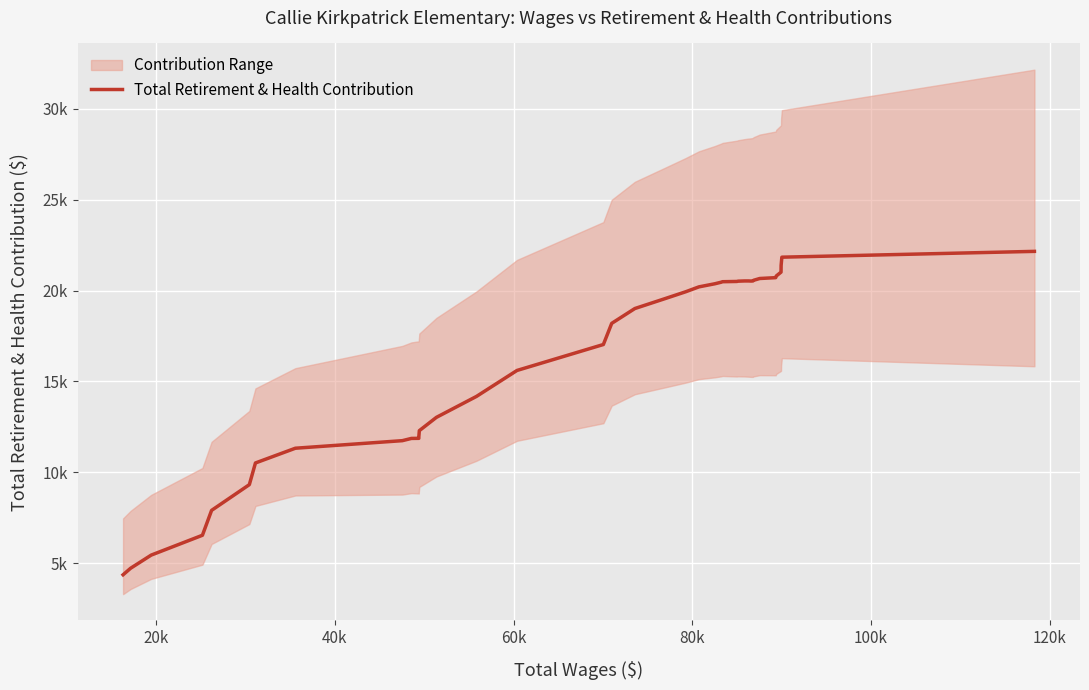

Count the number of categories in the chart.

40